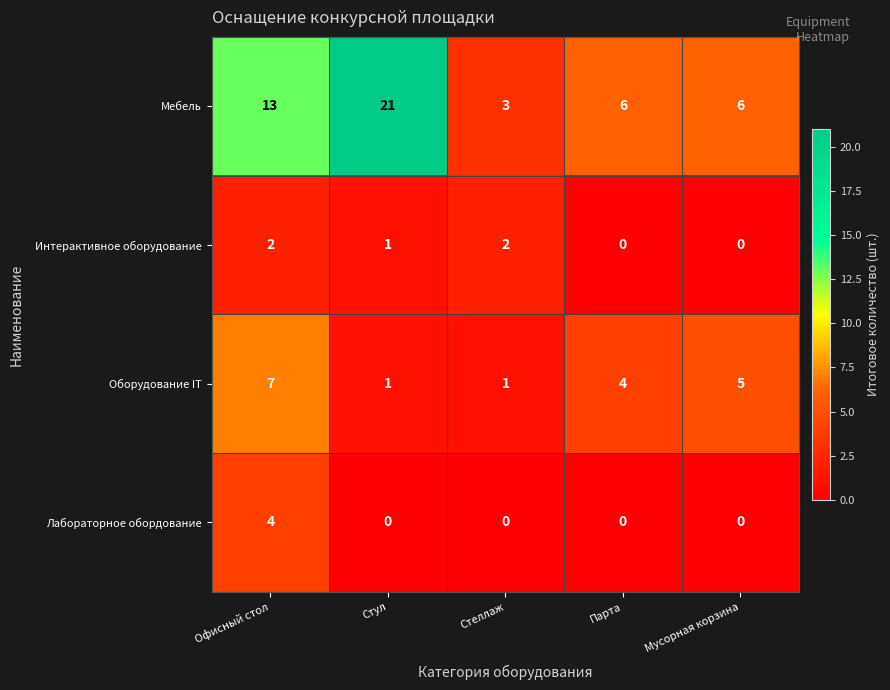

What is the difference between the maximum and minimum values in the Оборудование IT series?

6